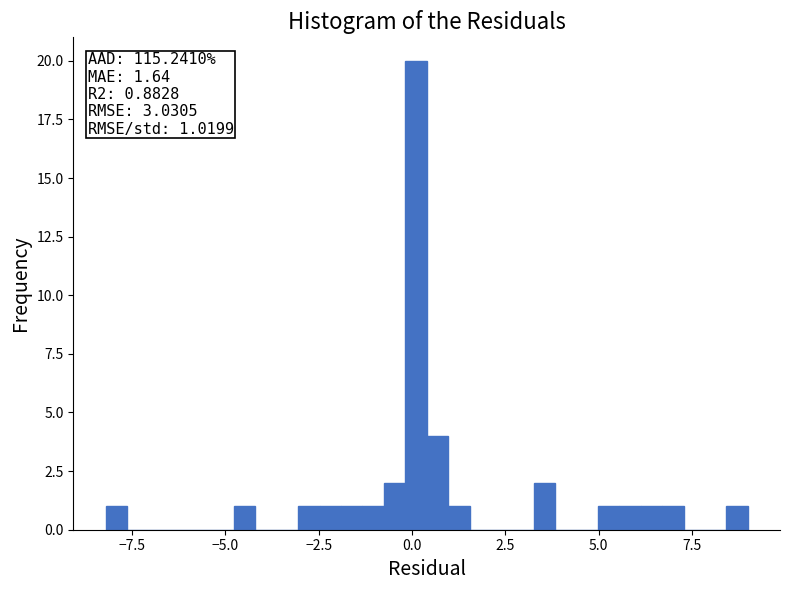

Read against the x-axis, roughly where is the centre of the tallest bar?

0.0